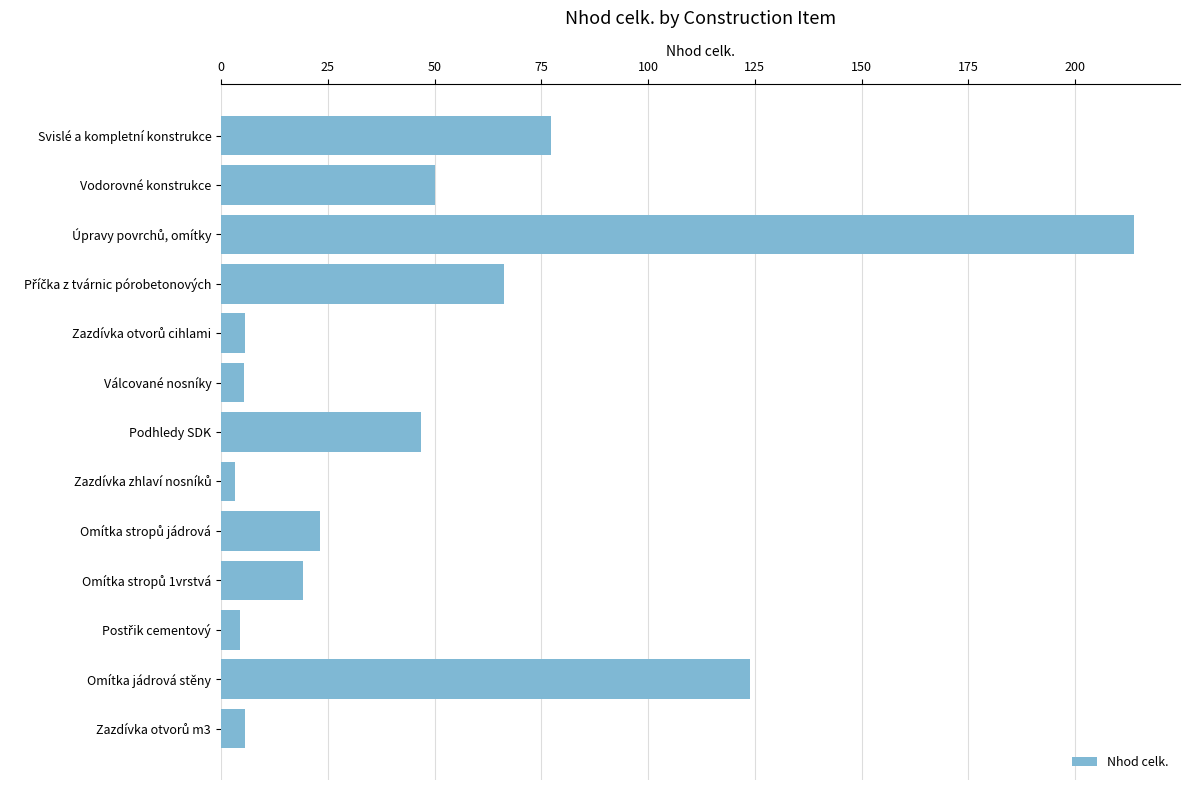

What is the average value?

49.6